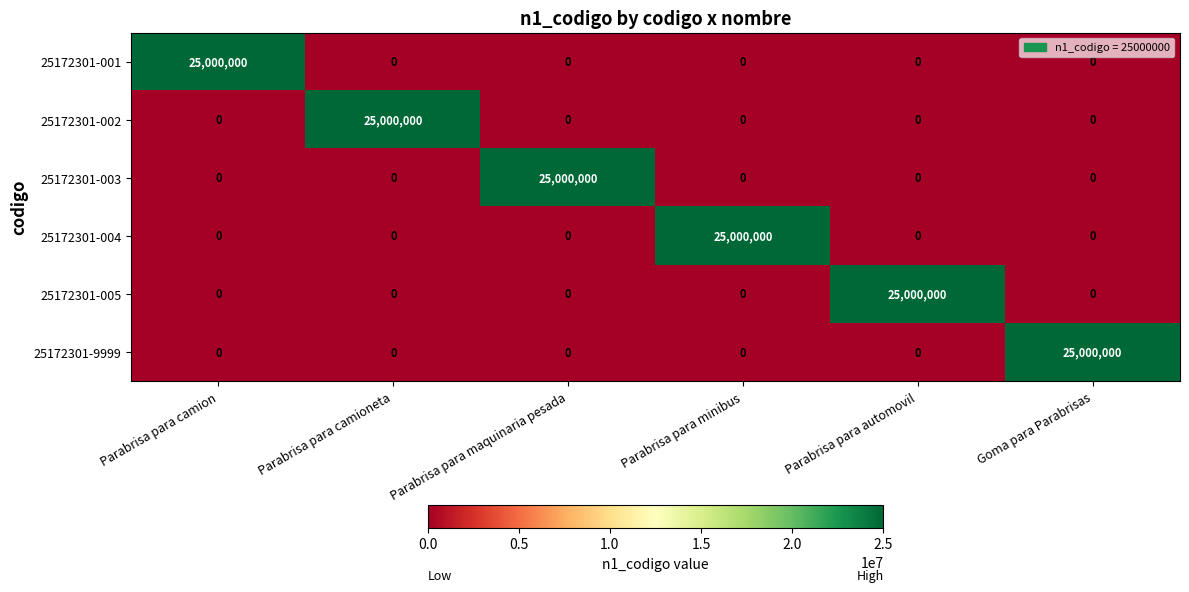

How many positive values does the 25172301-001 series have?

1